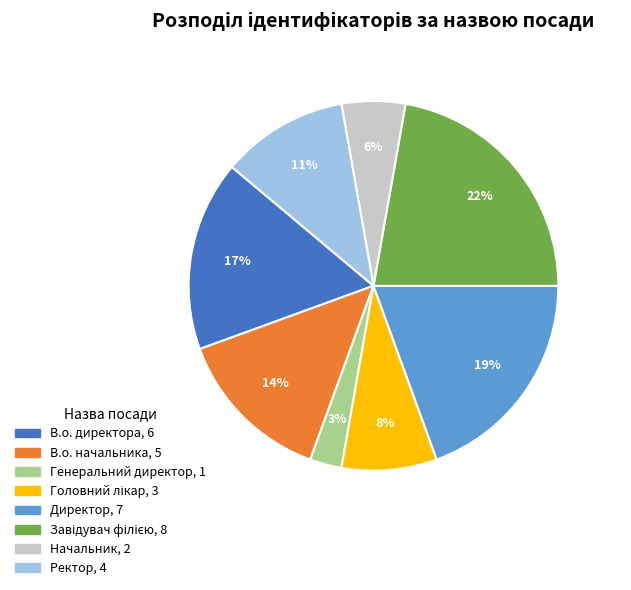

Is it true that Ректор is 1% of the pie?

False